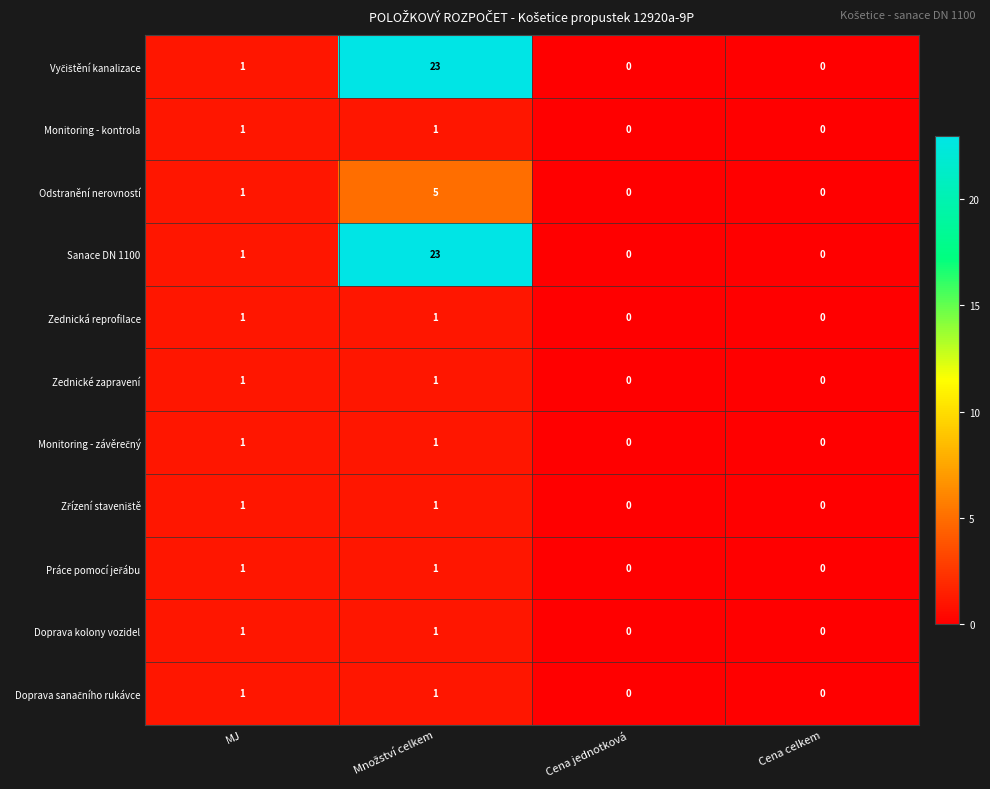

What is the total value across all series at MJ?

11